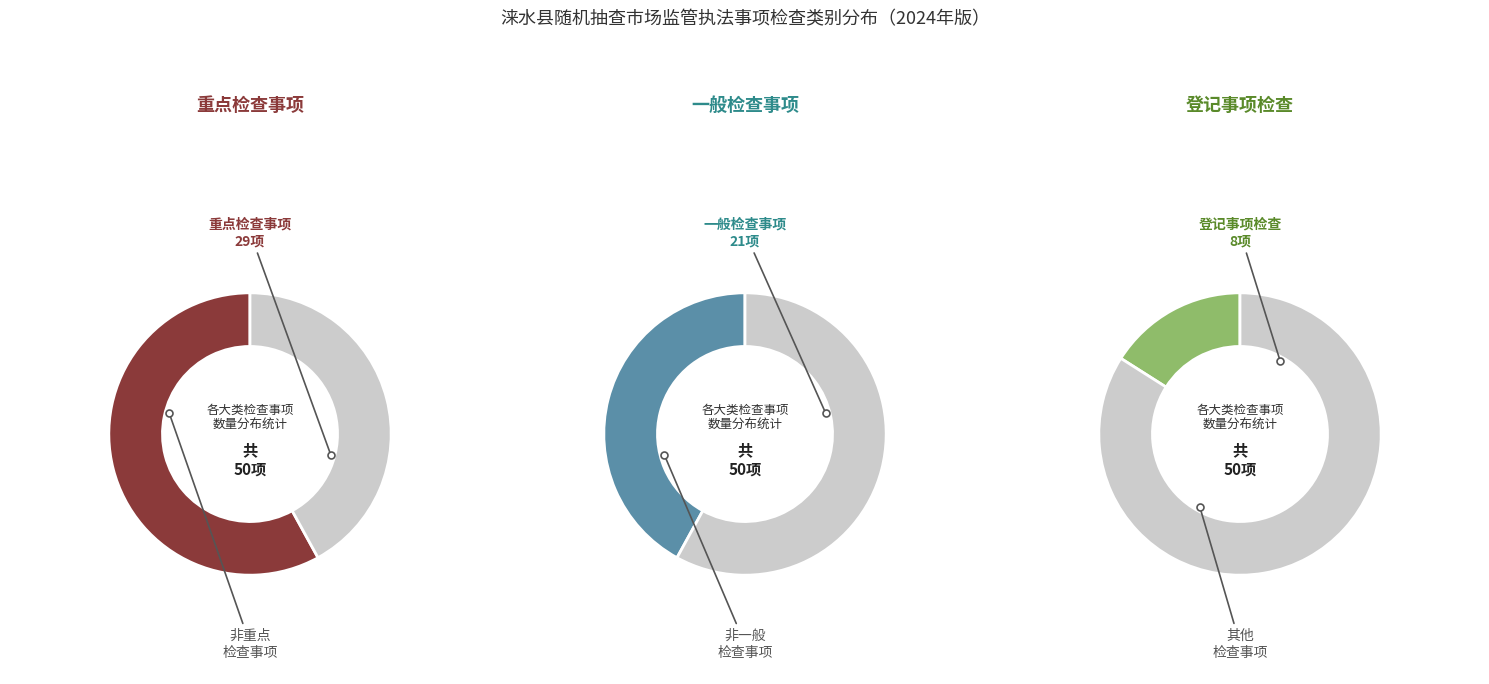

To the nearest percent, what is the difference between the largest and smallest slice percentages?

16%